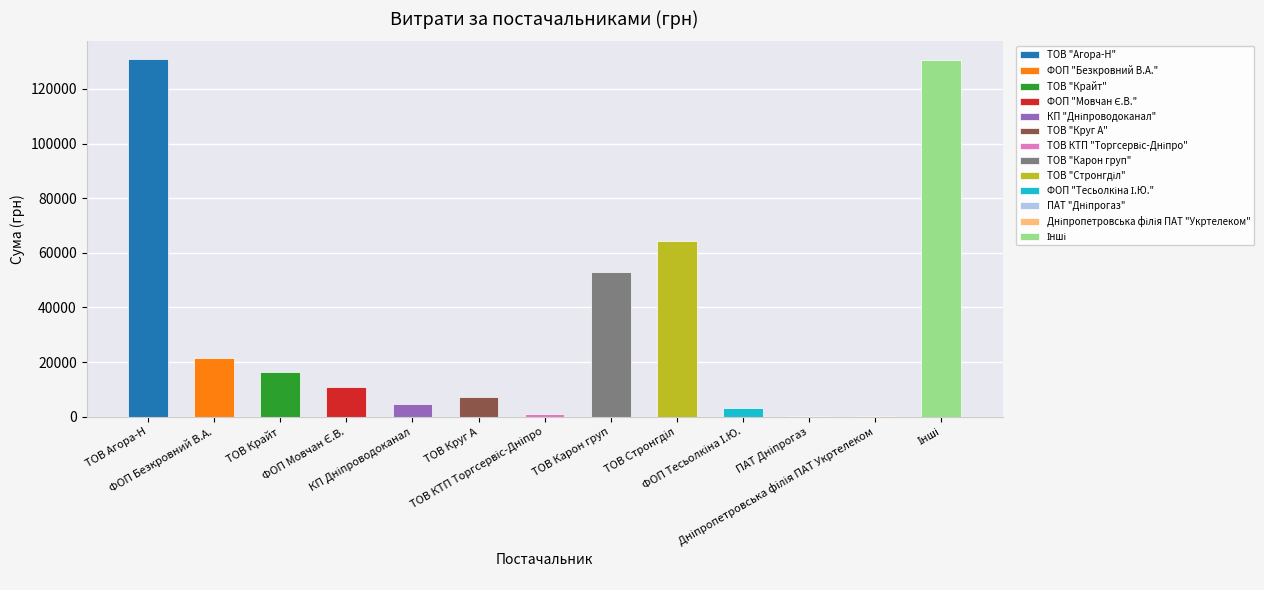

List the labels in order of value, largest first.

ТОВ Агора-Н, Інші, ТОВ Стронгділ, ТОВ Карон груп, ФОП Безкровний В.А., ТОВ Крайт, ФОП Мовчан Є.В., ТОВ Круг А, КП Дніпроводоканал, ФОП Тесьолкіна І.Ю., ТОВ КТП Торгсервіс-Дніпро, Дніпропетровська філія ПАТ Укртелеком, ПАТ Дніпрогаз